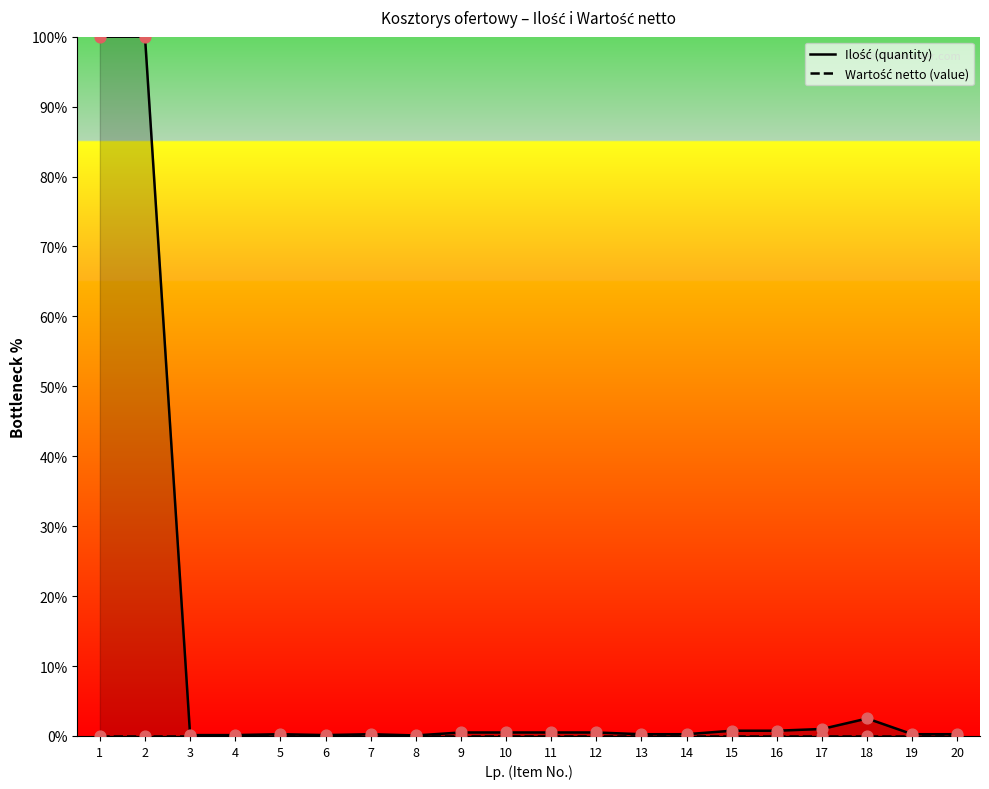

Which series has the largest total across all categories?

Ilość (quantity)